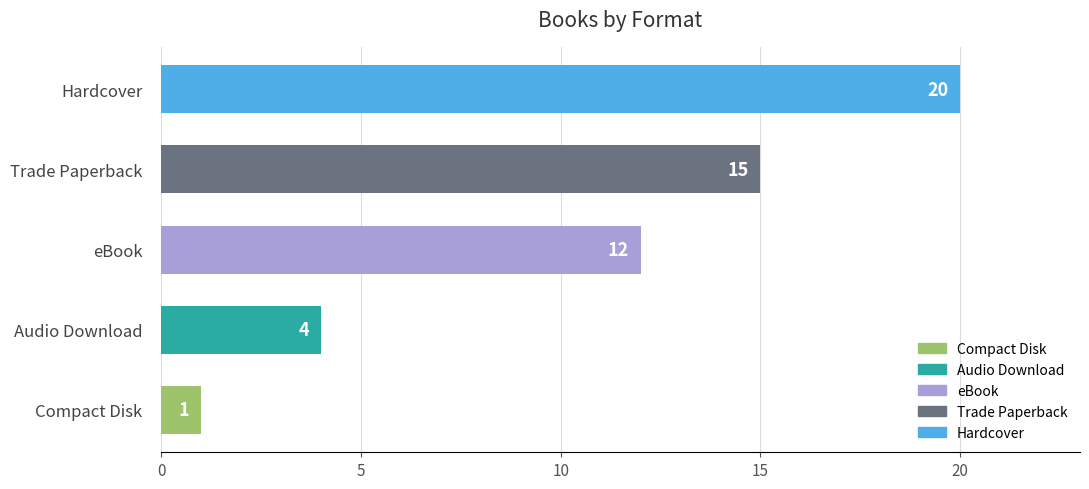

Which has a higher value, Compact Disk or Hardcover?

Hardcover